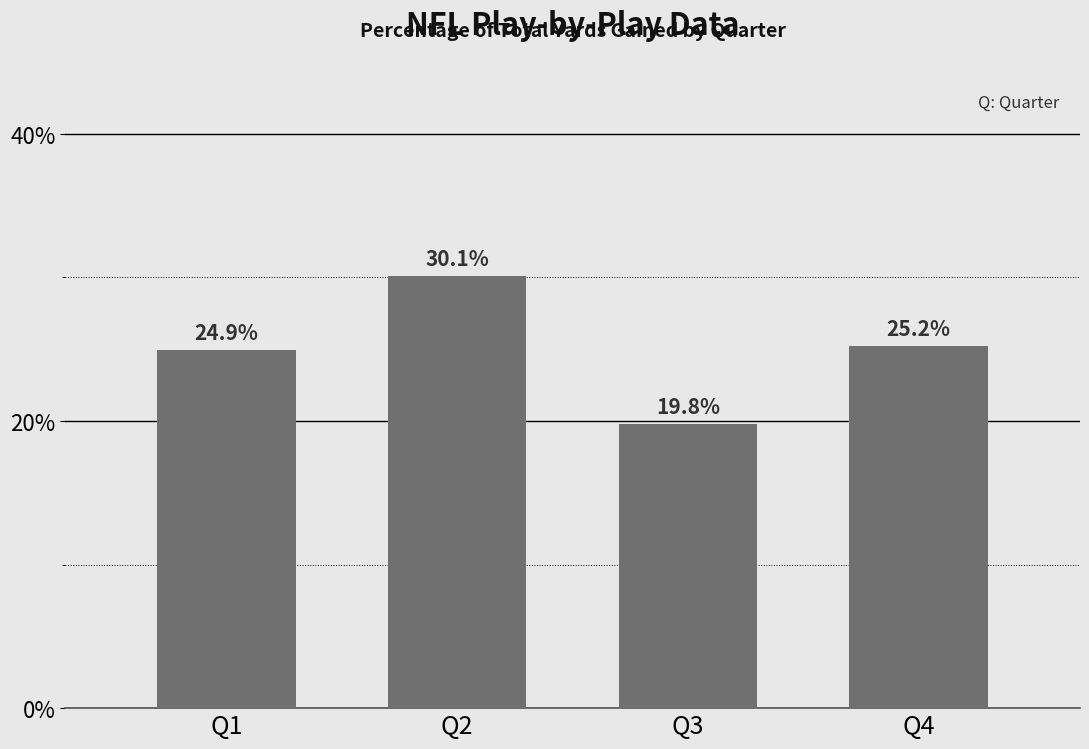

What is the maximum value shown in the chart?

30.1